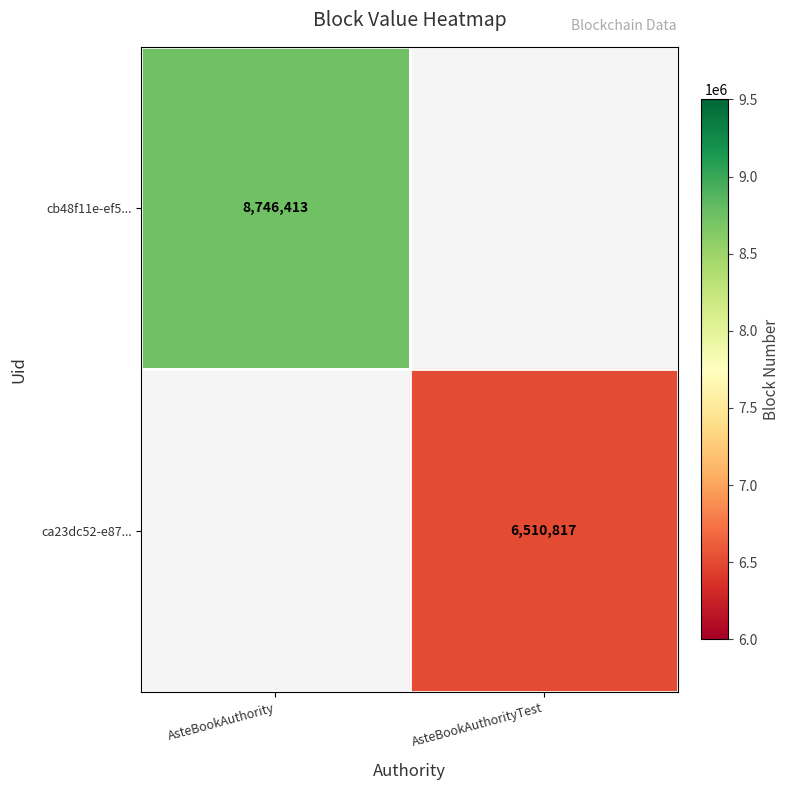

Is it true that cb48f11e-ef5... equals 4324174 at AsteBookAuthority?

False